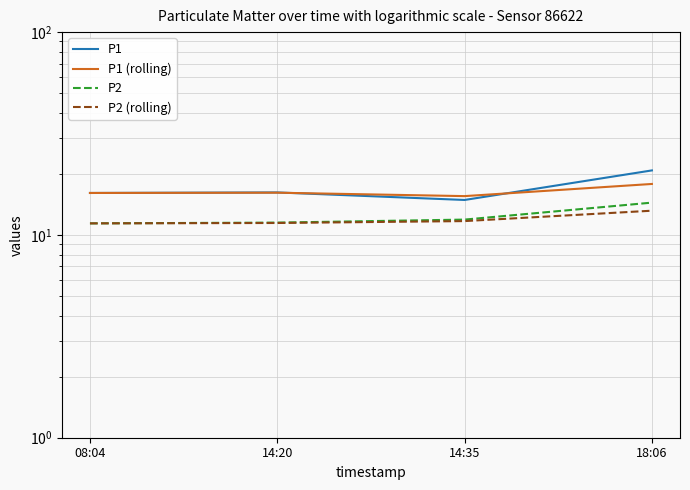

Reading left to right, transcribe all the data shown in this chart.

P1: 16.1	16.2	14.9	20.8
P1 (rolling): 16.1	16.1	15.5	17.8
P2: 11.4	11.5	11.9	14.4
P2 (rolling): 11.4	11.4	11.7	13.2